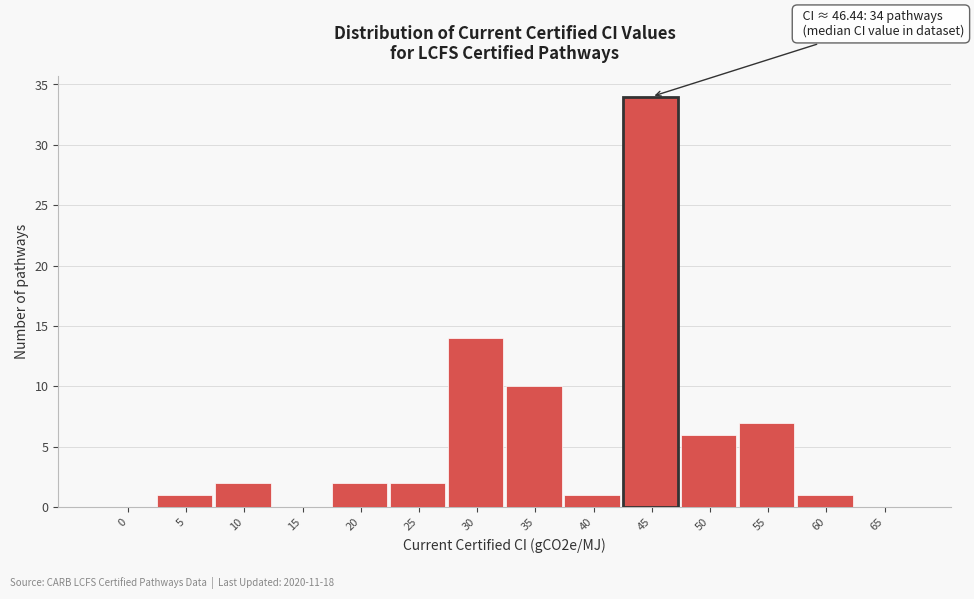

Reading left to right, list all the values displayed in this chart.

0=0	5=1	10=2	15=0	20=2	25=2	30=14	35=10	40=1	45=34	50=6	55=7	60=1	65=0